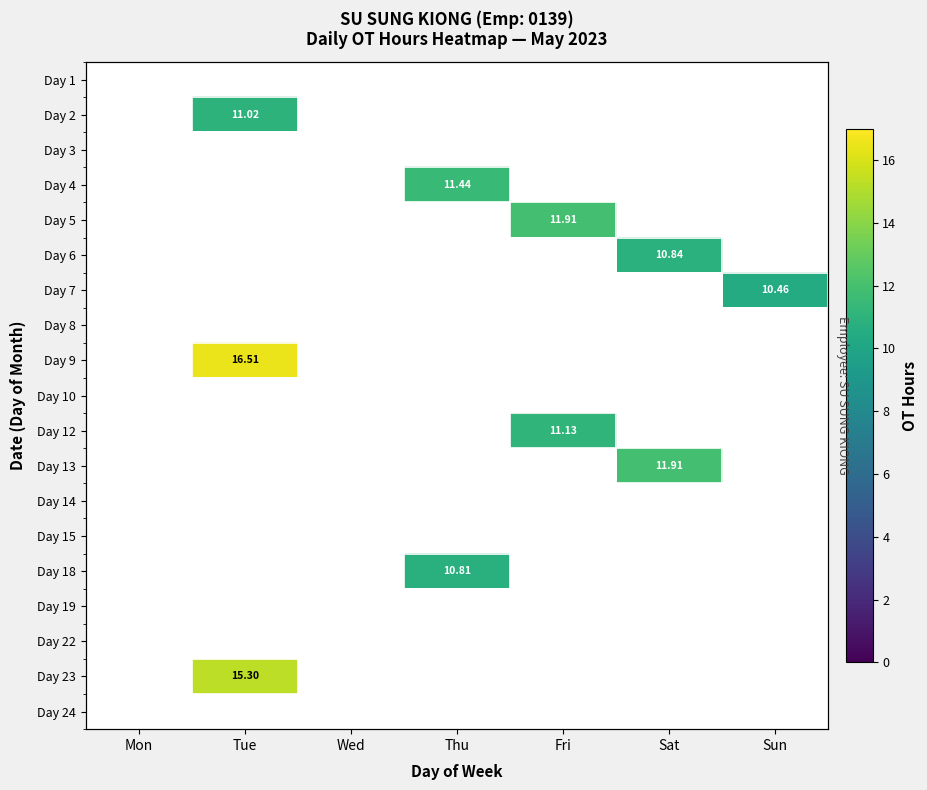

Rank the series by their maximum value, from lowest to highest.

Day 1, Day 3, Day 8, Day 10, Day 14, Day 15, Day 19, Day 22, Day 24, Day 7, Day 18, Day 6, Day 2, Day 12, Day 4, Day 5, Day 13, Day 23, Day 9